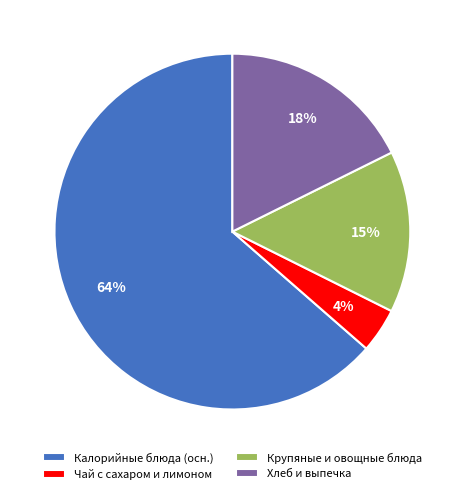

True or false: Калорийные блюда (осн.) accounts for 58% of the total.

False